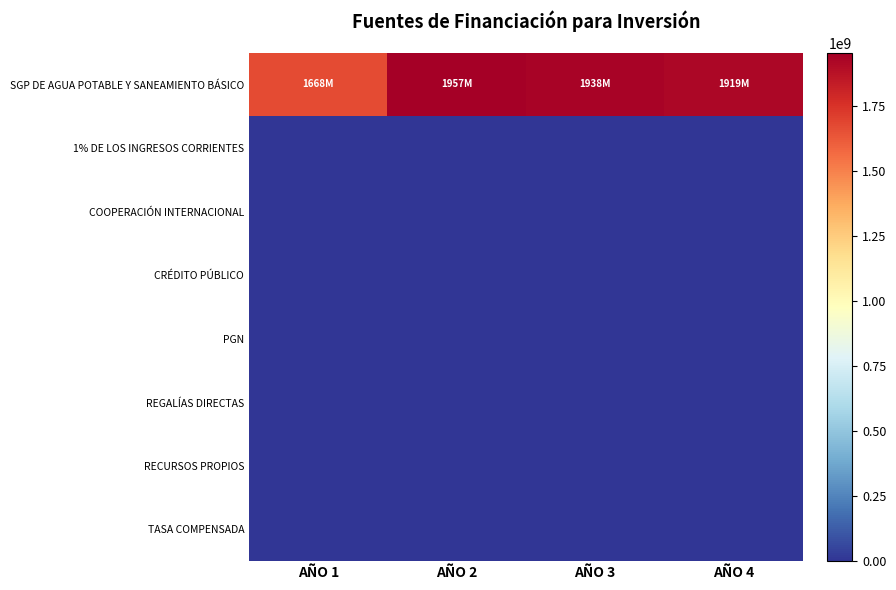

Reading left to right, what are all the values shown in this chart?

SGP DE AGUA POTABLE Y SANEAMIENTO BÁSICO: AÑO 1=1667855511	AÑO 2=1956961661	AÑO 3=1937766085	AÑO 4=1918882576
1% DE LOS INGRESOS CORRIENTES: AÑO 1=0	AÑO 2=0	AÑO 3=0	AÑO 4=0
COOPERACIÓN INTERNACIONAL: AÑO 1=0	AÑO 2=0	AÑO 3=0	AÑO 4=0
CRÉDITO PÚBLICO: AÑO 1=0	AÑO 2=0	AÑO 3=0	AÑO 4=0
PGN: AÑO 1=0	AÑO 2=0	AÑO 3=0	AÑO 4=0
REGALÍAS DIRECTAS: AÑO 1=0	AÑO 2=0	AÑO 3=0	AÑO 4=0
RECURSOS PROPIOS: AÑO 1=0	AÑO 2=0	AÑO 3=0	AÑO 4=0
TASA COMPENSADA: AÑO 1=0	AÑO 2=0	AÑO 3=0	AÑO 4=0